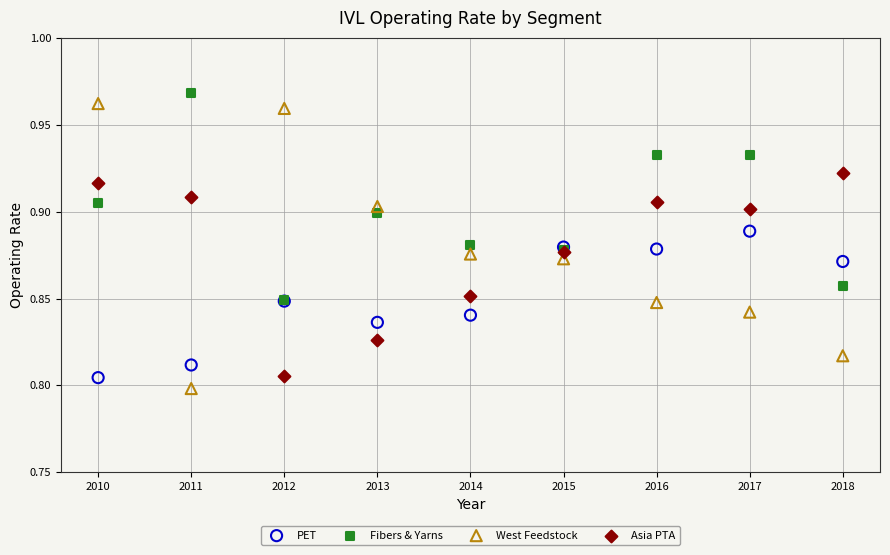

Which series contains the lowest Y value?

West Feedstock